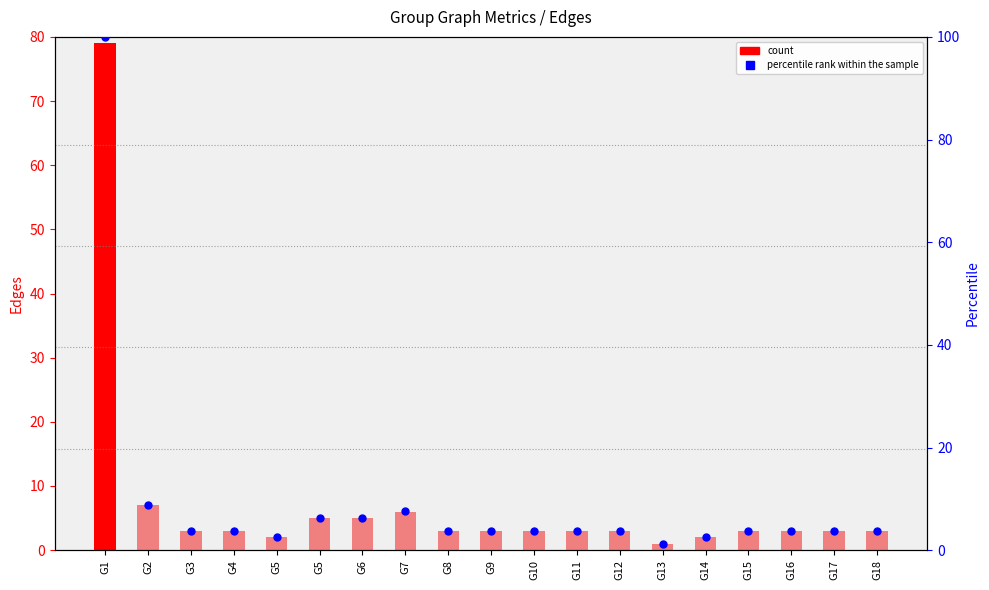

What is the total value across all series at G3?

6.8